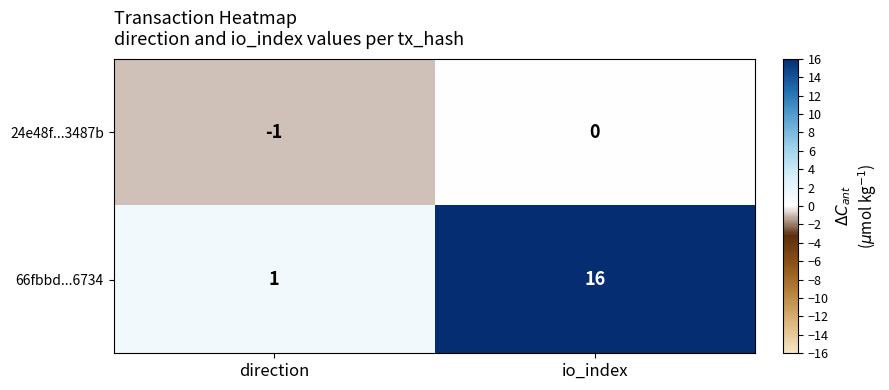

True or false: 66fbbd...6734 has a value of 16 at io_index.

True